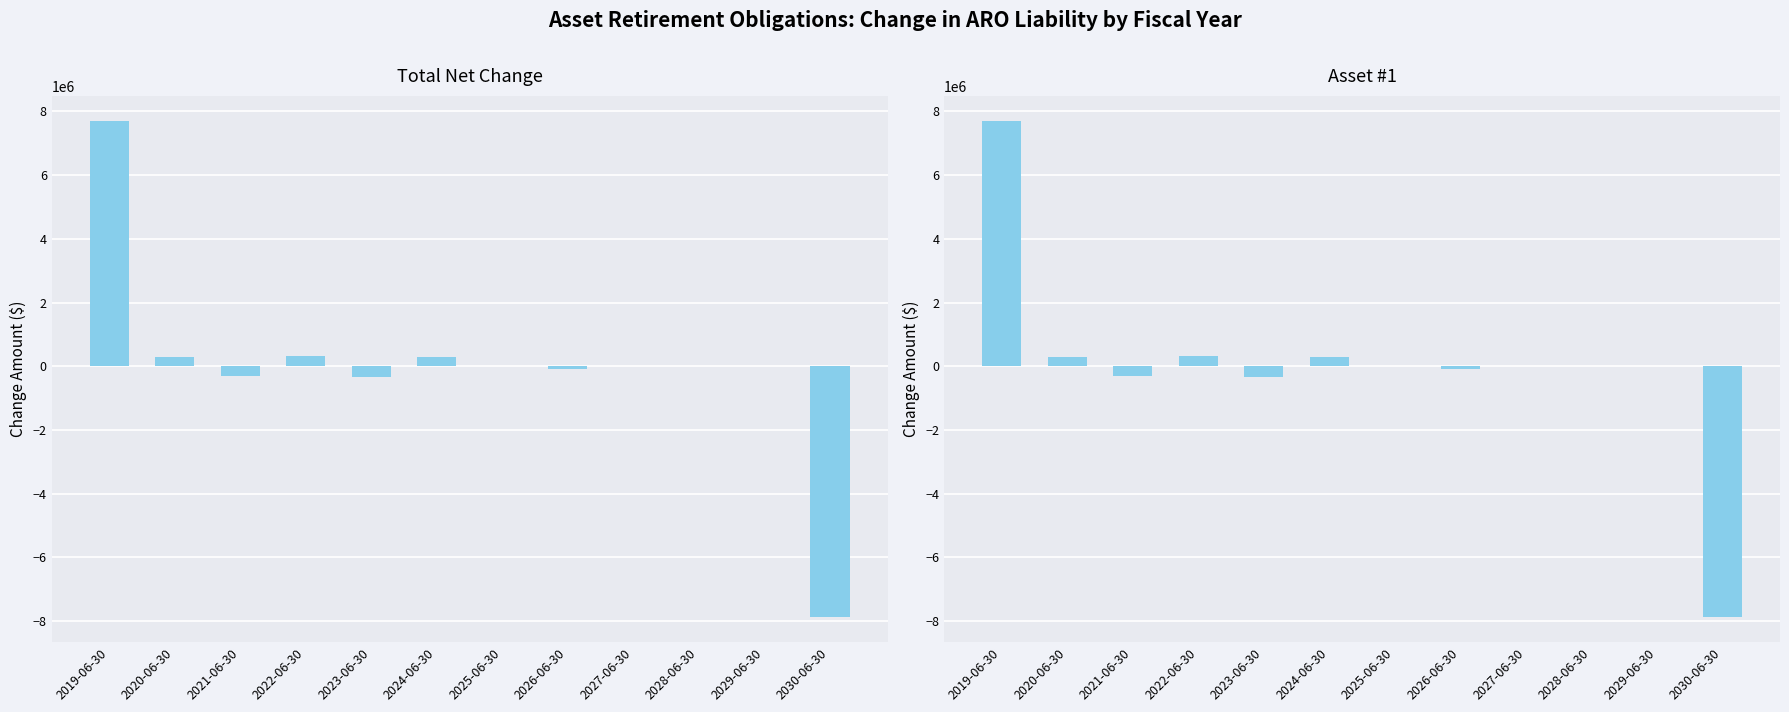

What position from the right is 2025-06-30?

6